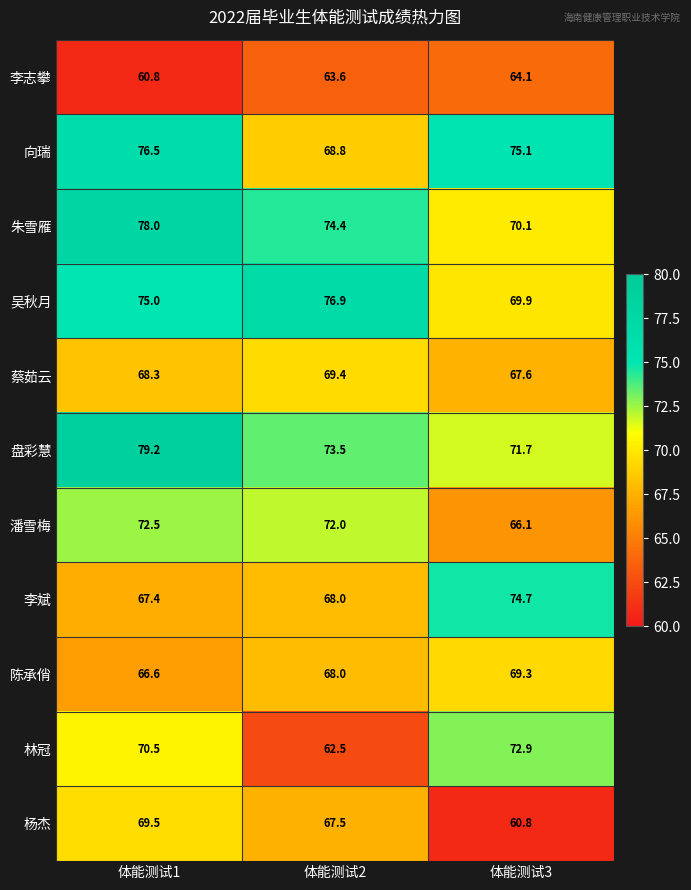

At which category is the sum across all series the highest?

体能测试1